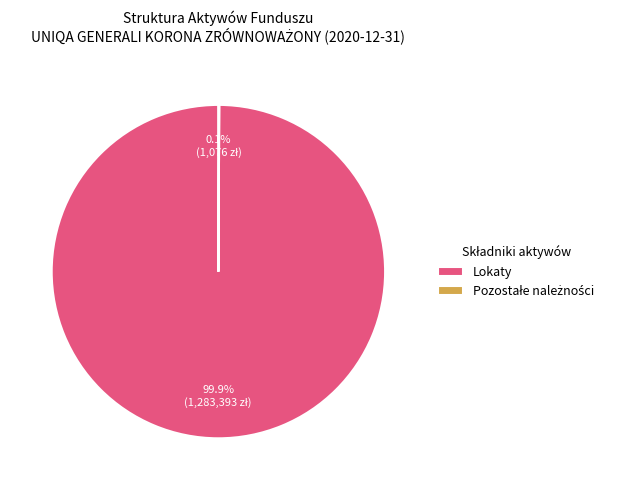

To the nearest percent, what is the average slice percentage?

50%